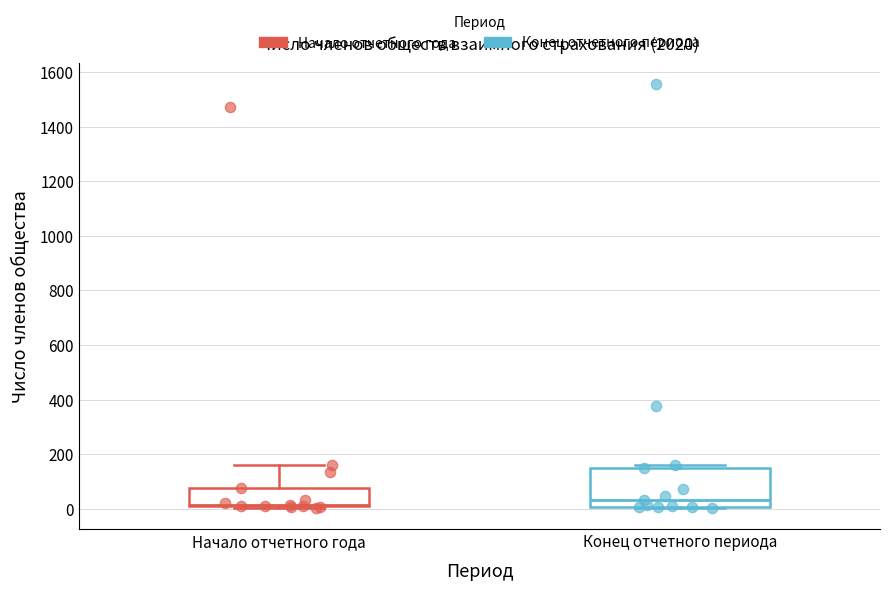

Where is the lower edge of the box for Начало отчетного года on the y-axis? The values are not printed on the chart, so give them approximately, as read against the axis.

0